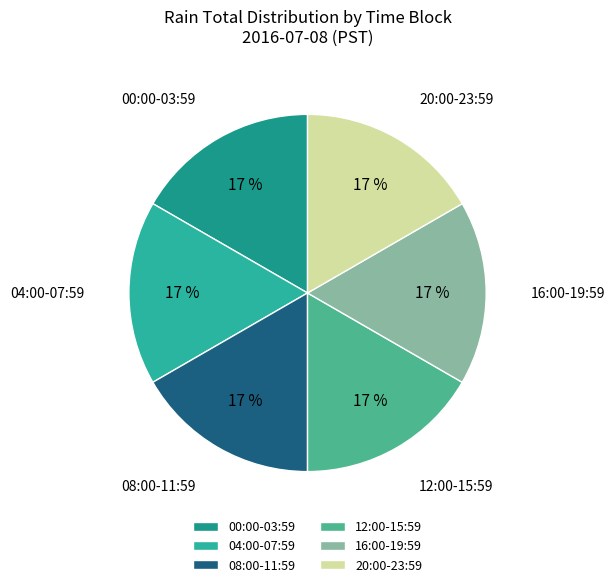

To the nearest percent, what percentage of the pie is 16:00-19:59?

17%